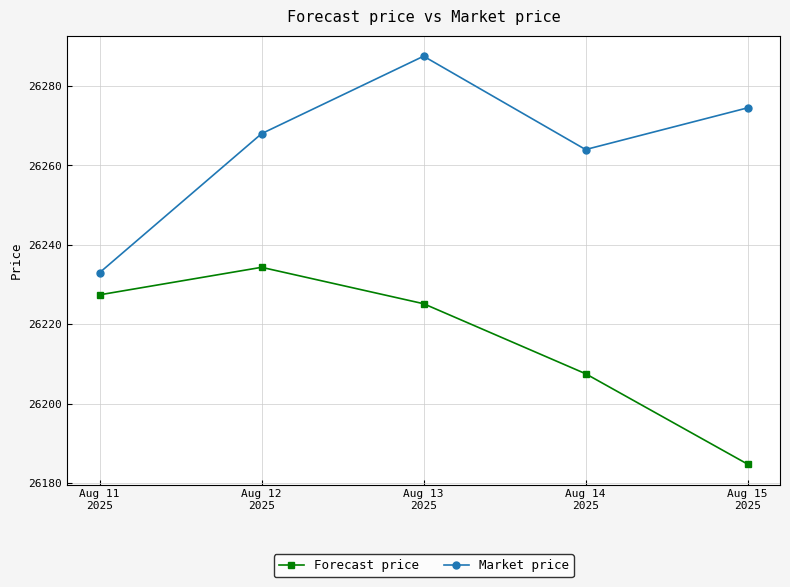

True or false: Market price and Forecast price cross at least once.

False